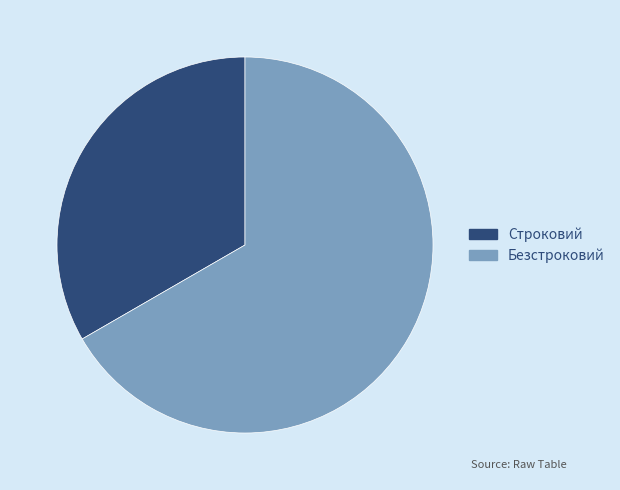

Which category has the smallest portion of the pie?

Строковий